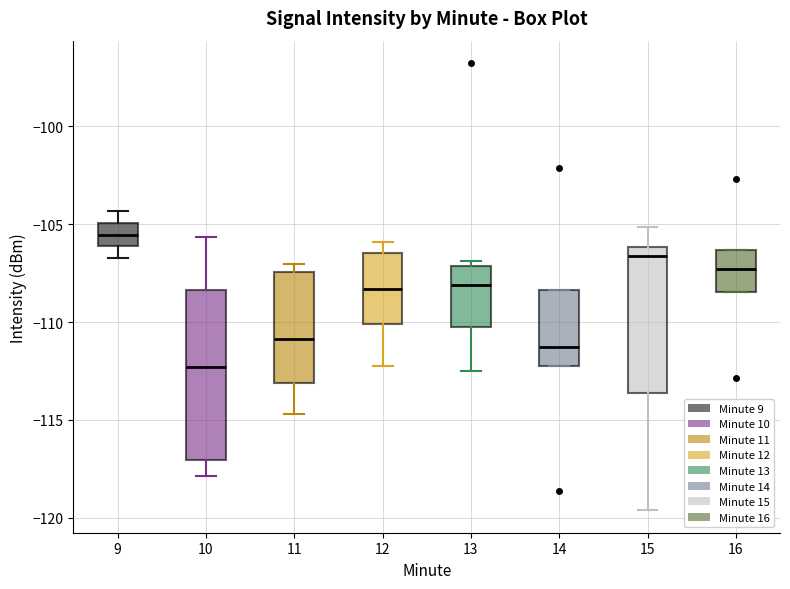

Which box's median line is the highest?

9